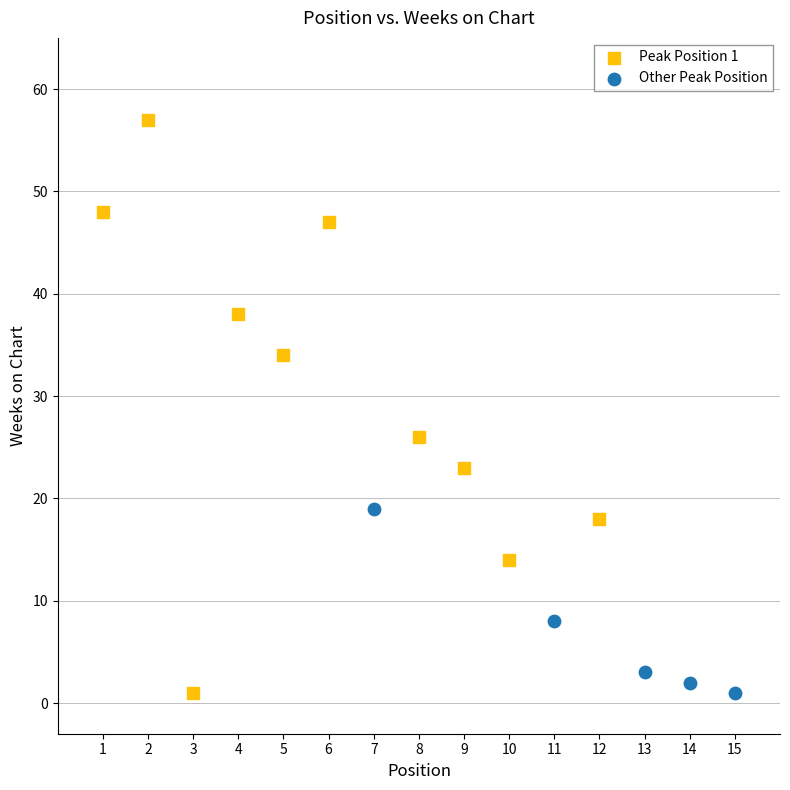

Which series contains the highest Y value?

Peak Position 1